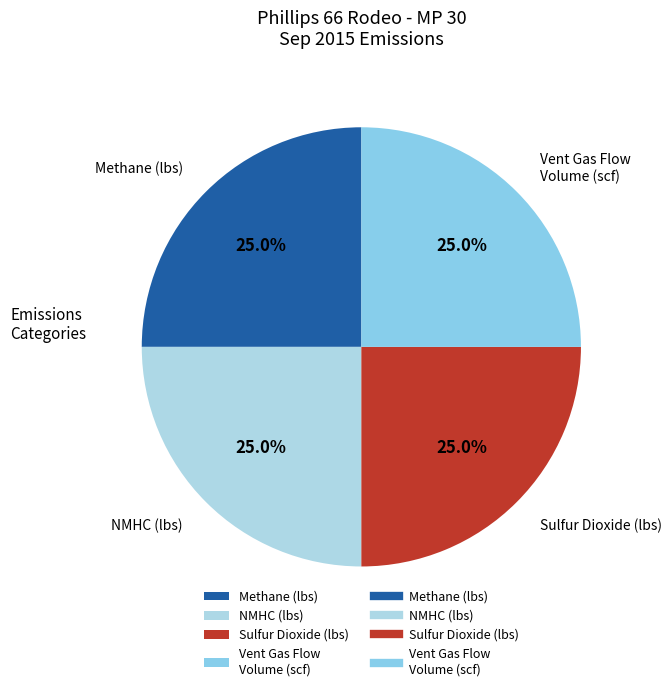

Is Vent Gas Flow Volume (scf) the majority of the pie?

No